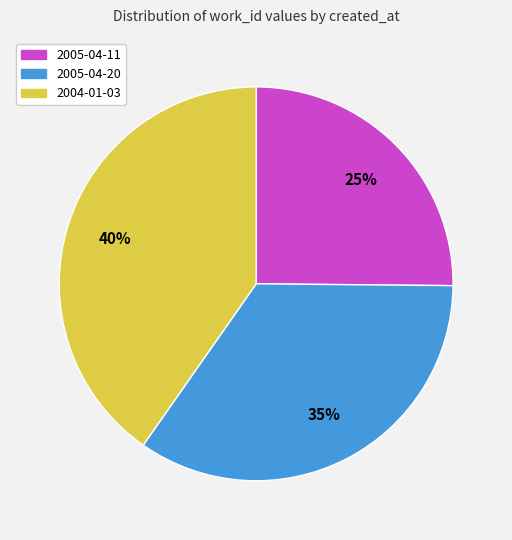

Is it true that 2005-04-11 is 10% of the pie?

False